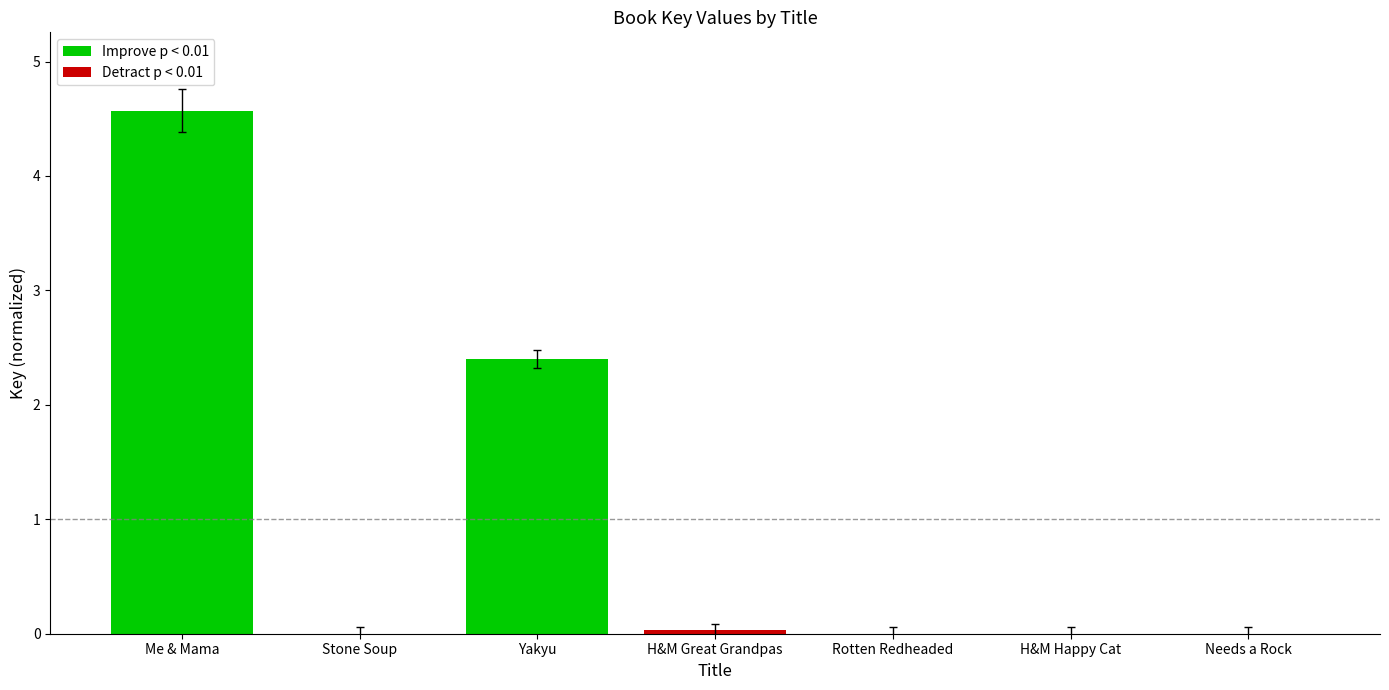

Is it true that Improve p < 0.01 equals 2.4 at Yakyu?

True